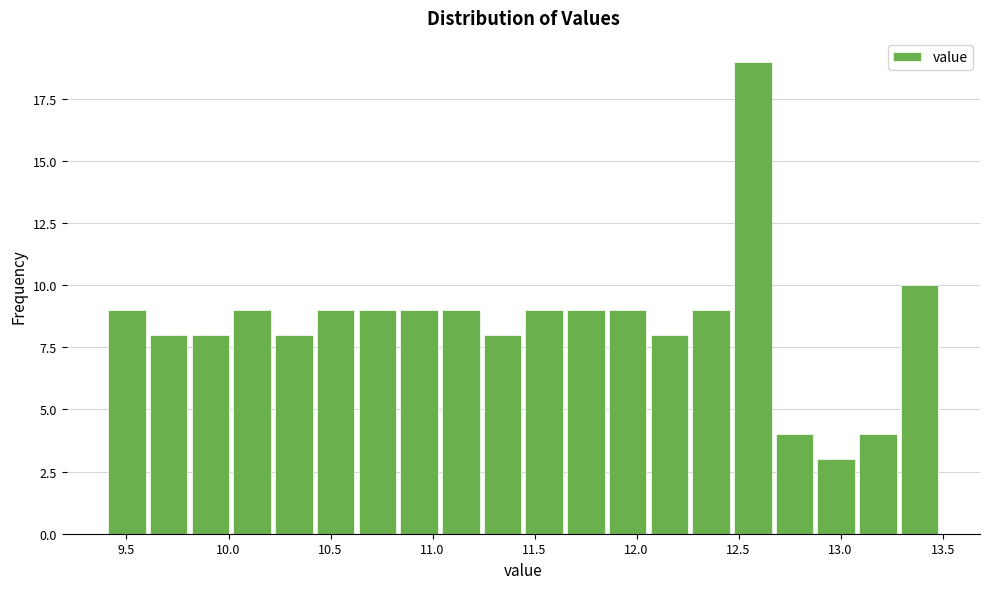

Reading left to right, transcribe this chart: for each bar, give the range it covers on the x-axis and its height. Neither the bar edges nor the heights are printed on the chart, so give them approximately, as read against the axes.

9.40 to 9.60: 9
9.60 to 9.80: 8
9.80 to 10.00: 8
10.00 to 10.20: 9
10.20 to 10.40: 8
10.40 to 10.65: 9
10.65 to 10.85: 9
10.85 to 11.05: 9
11.05 to 11.25: 9
11.25 to 11.45: 8
11.45 to 11.65: 9
11.65 to 11.85: 9
11.85 to 12.05: 9
12.05 to 12.25: 8
12.25 to 12.45: 9
12.45 to 12.65: 19
12.65 to 12.90: 4
12.90 to 13.10: 3
13.10 to 13.30: 4
13.30 to 13.50: 10